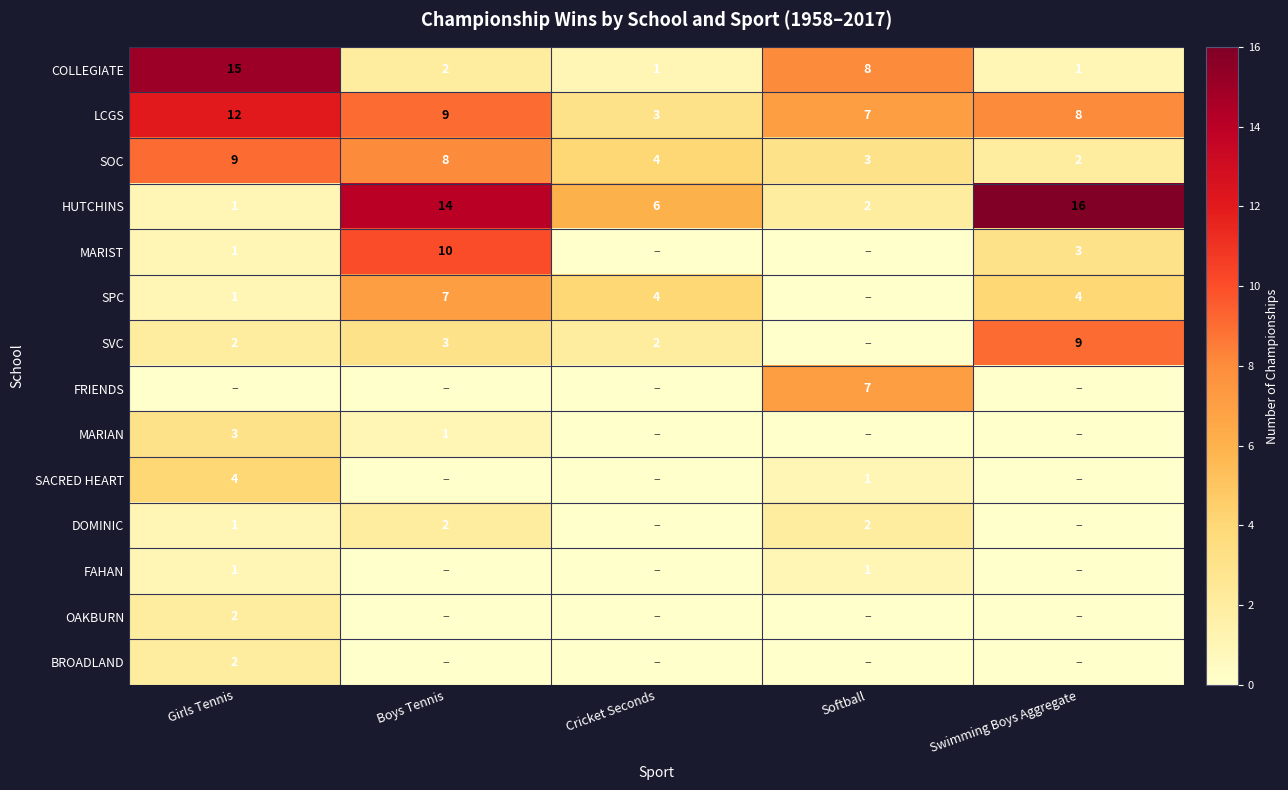

Is it true that FRIENDS equals 4 at Softball?

False